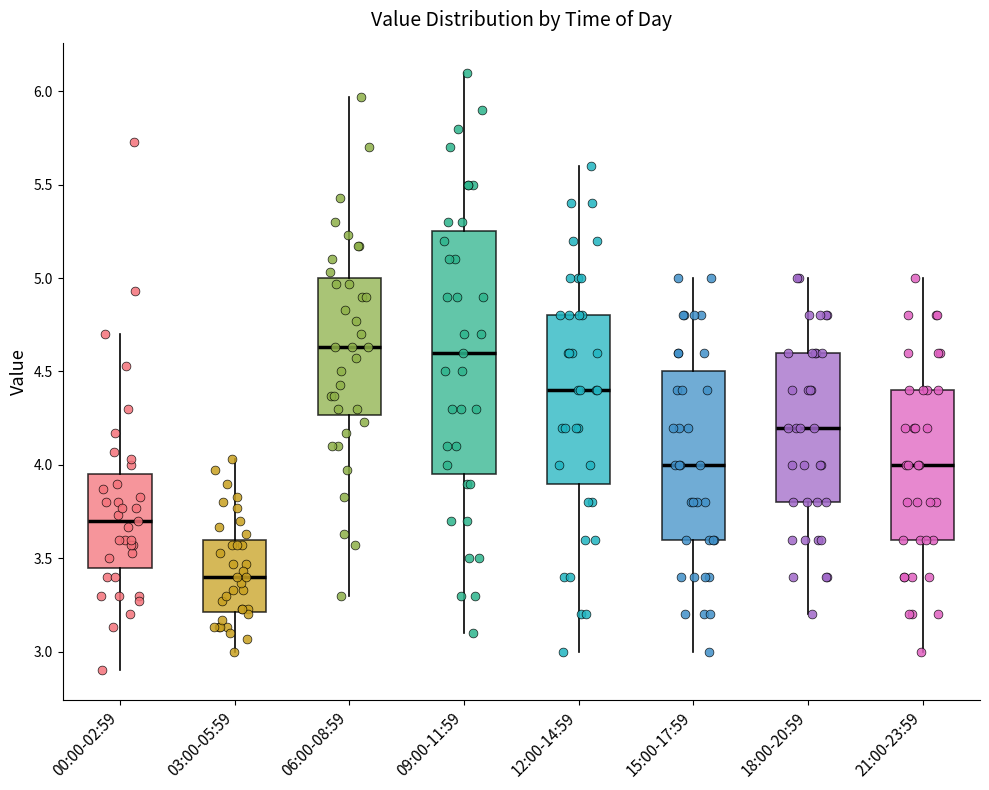

Reading left to right, read every box against the y-axis: the position of its median line, the range the box covers, and the ends of its whiskers. The values are not printed on the chart, so give them approximately, as read against the axis.

00:00-02:59: median 3.70, box 3.45 to 3.95, whiskers 2.90 to 4.70
03:00-05:59: median 3.40, box 3.20 to 3.60, whiskers 3.00 to 4.05
06:00-08:59: median 4.65, box 4.25 to 5.00, whiskers 3.30 to 5.95
09:00-11:59: median 4.60, box 3.95 to 5.25, whiskers 3.10 to 6.10
12:00-14:59: median 4.40, box 3.90 to 4.80, whiskers 3.00 to 5.60
15:00-17:59: median 4.00, box 3.60 to 4.50, whiskers 3.00 to 5.00
18:00-20:59: median 4.20, box 3.80 to 4.60, whiskers 3.20 to 5.00
21:00-23:59: median 4.00, box 3.60 to 4.40, whiskers 3.00 to 5.00